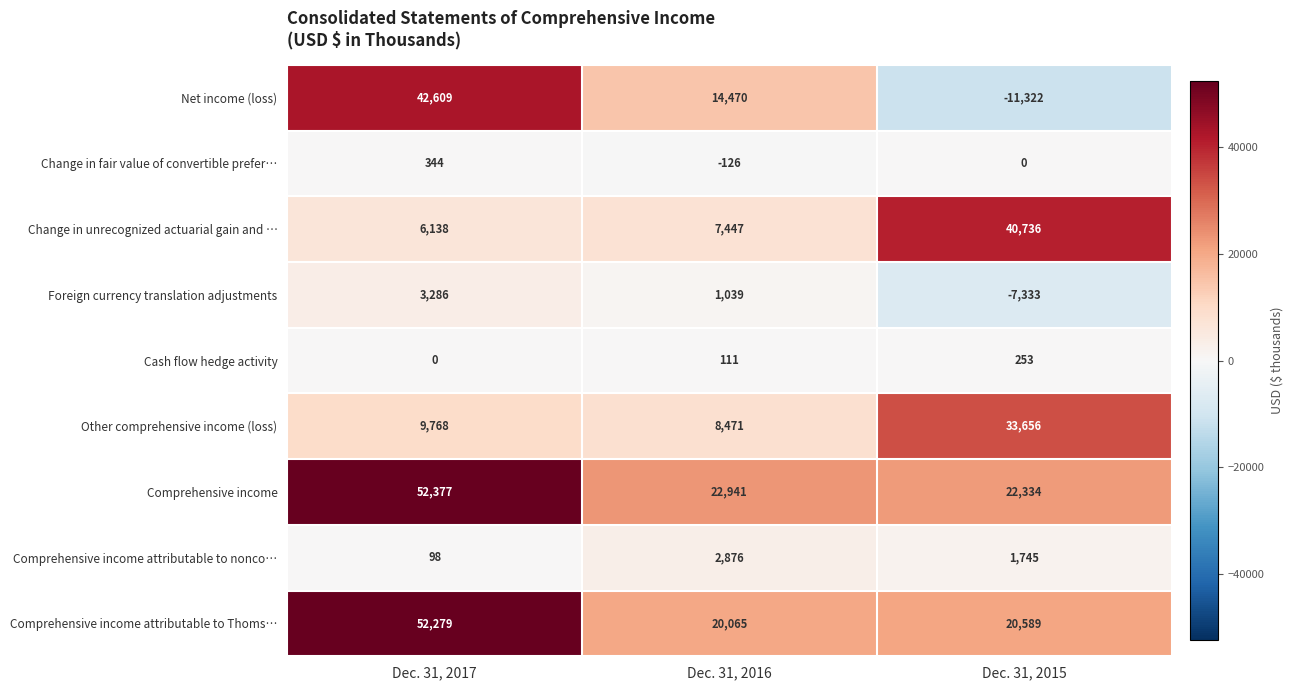

Which series has the largest total across all categories?

Comprehensive income